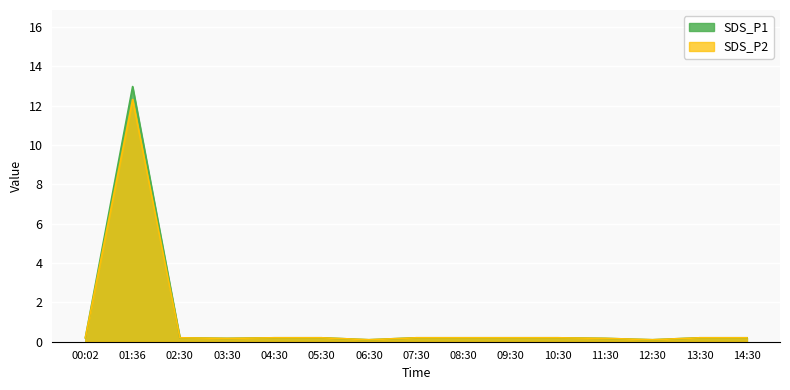

True or false: SDS_P1 and SDS_P2 intersect in this chart.

False